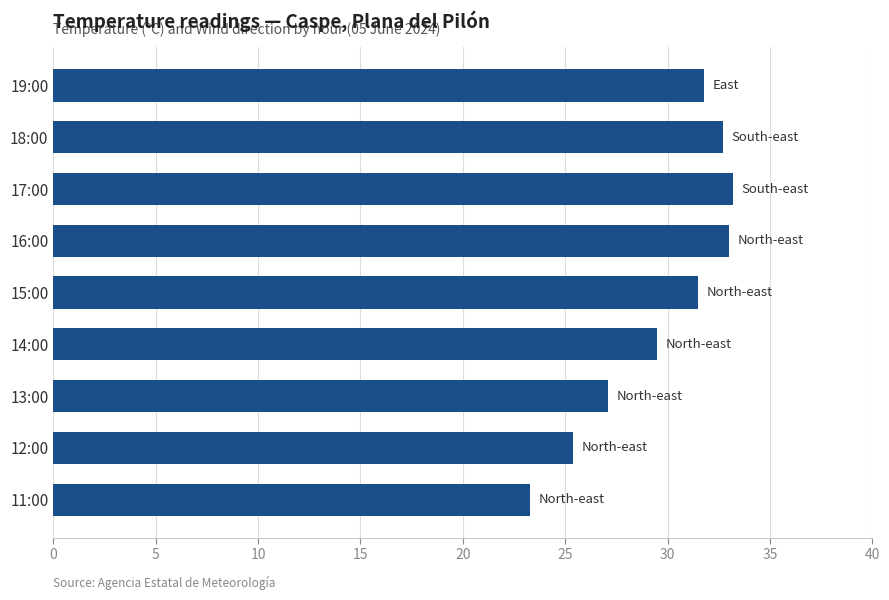

Reading top to bottom, transcribe all the data shown in this chart.

31.8	32.7	33.2	33.0	31.5	29.5	27.1	25.4	23.3